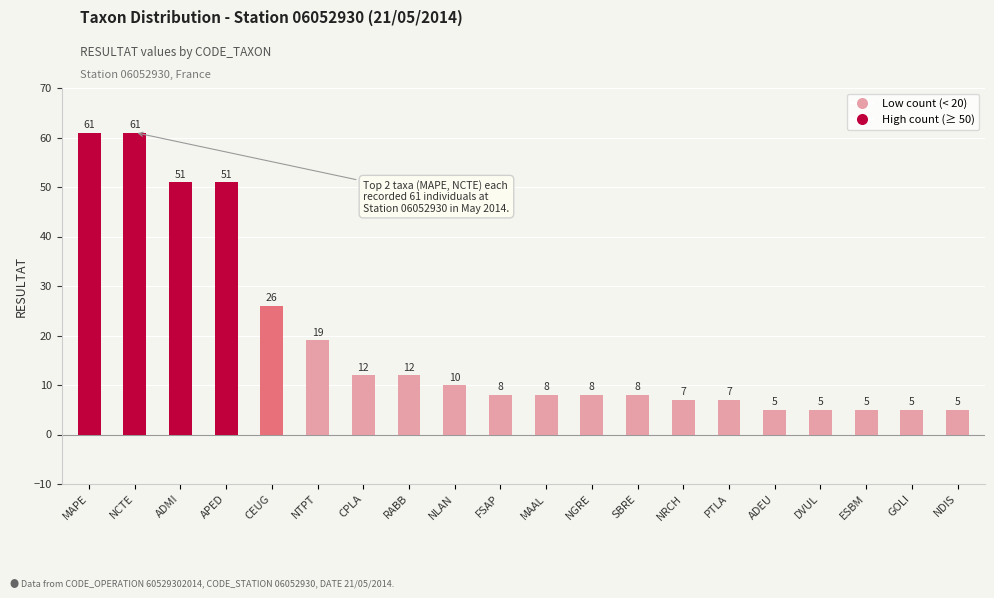

True or false: the data shows 5 at NDIS.

True